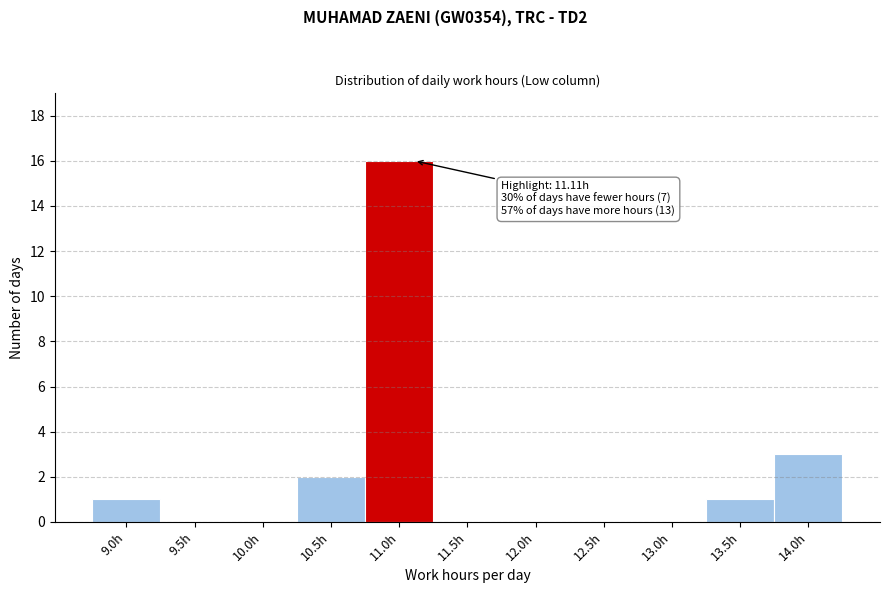

Reading left to right, transcribe all the data shown in this chart.

9.0h=1	9.5h=0	10.0h=0	10.5h=2	11.0h=16	11.5h=0	12.0h=0	12.5h=0	13.0h=0	13.5h=1	14.0h=3